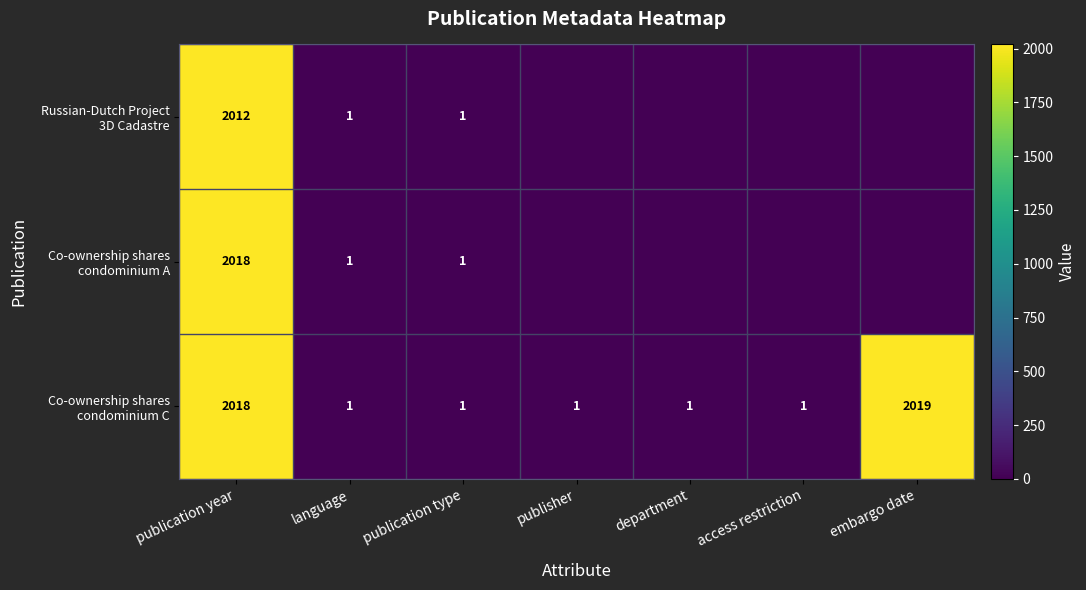

Which category has the highest value across all series?

embargo date